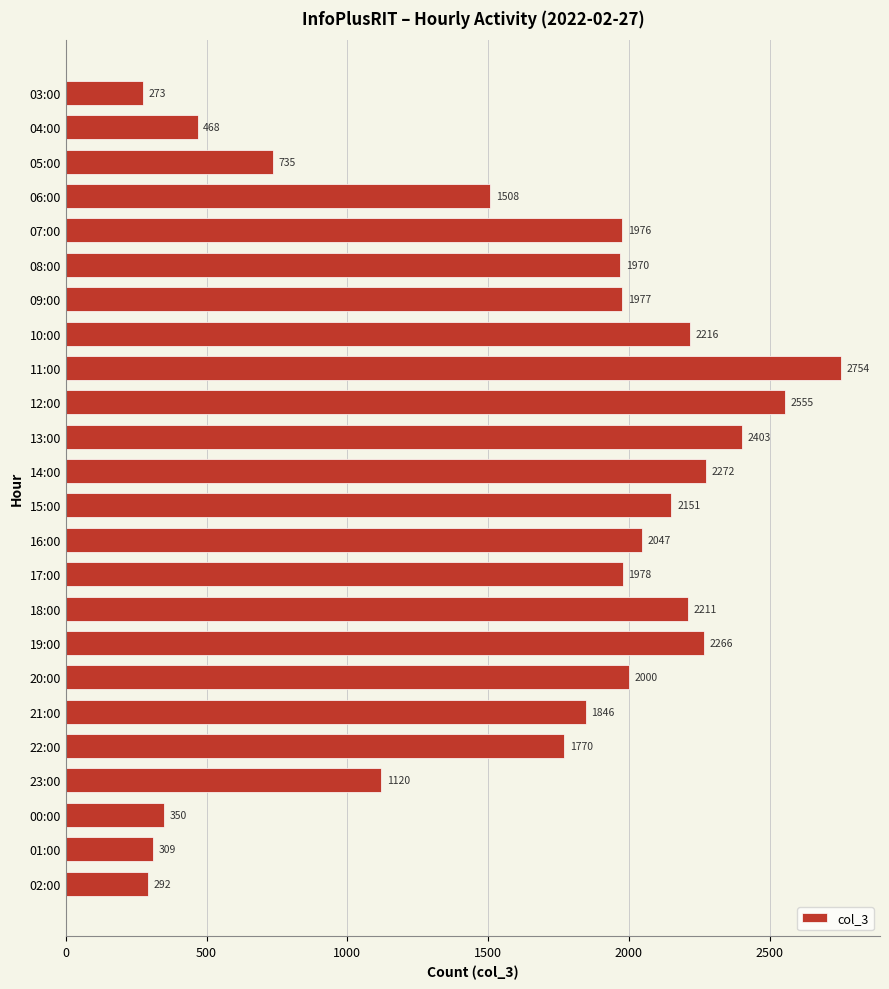

Are the bars horizontal?

Yes